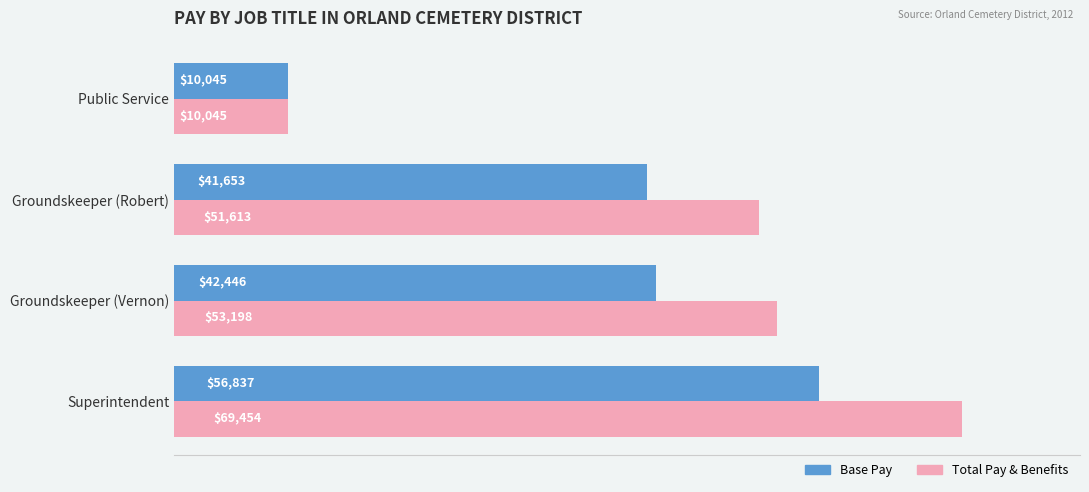

What is the greatest value displayed?

69454